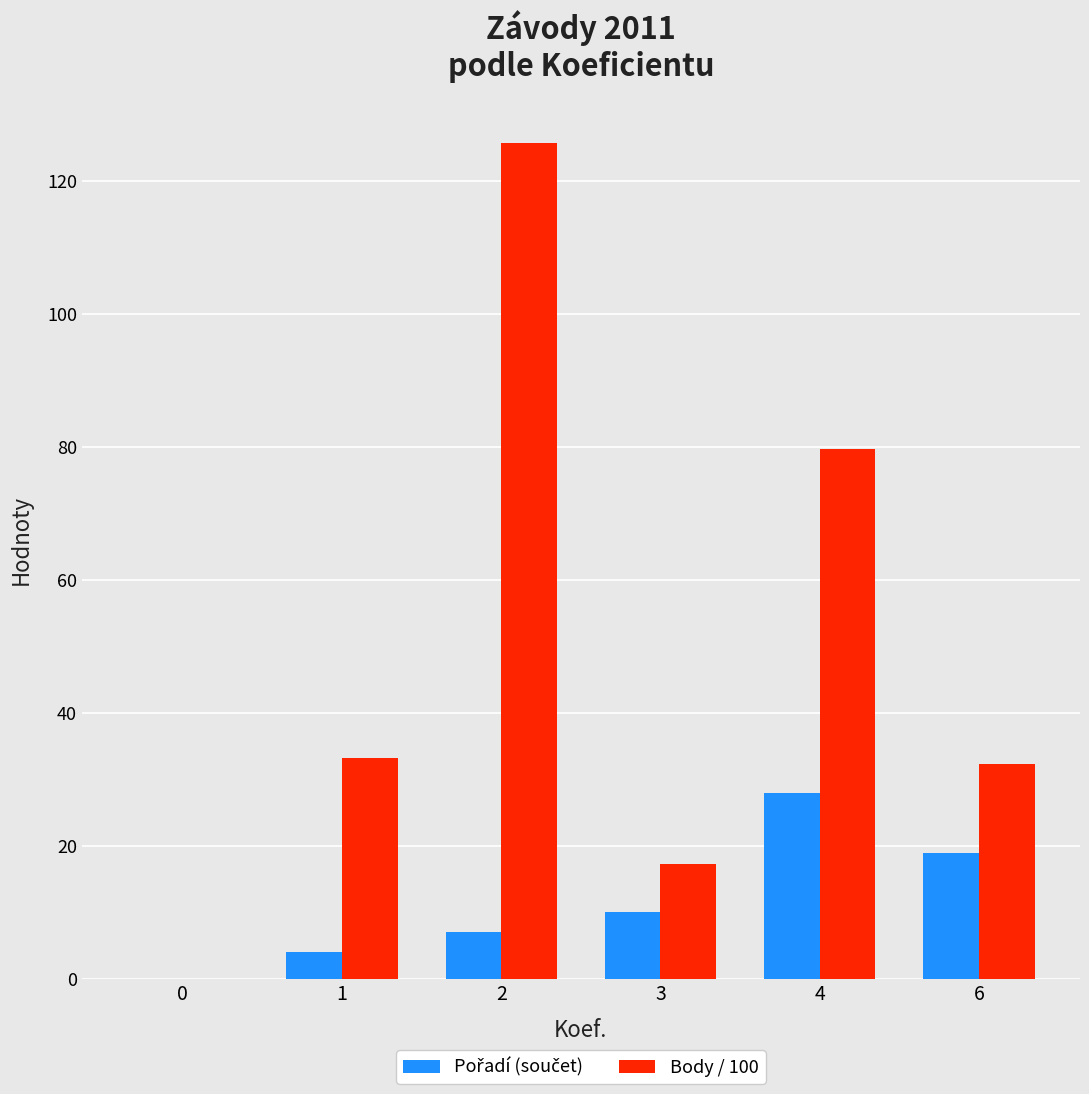

How many categories are shown in the chart?

6